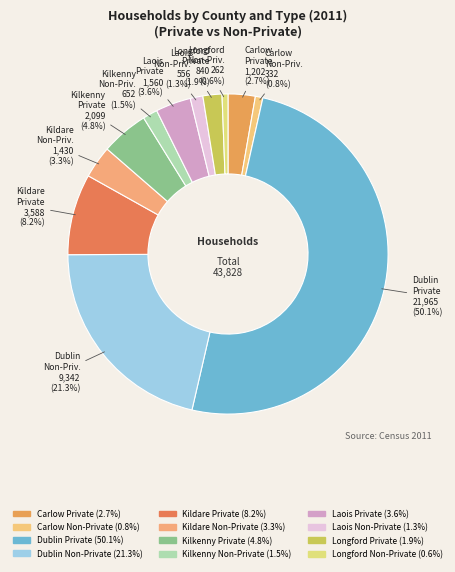

How many segments does this pie chart have?

12